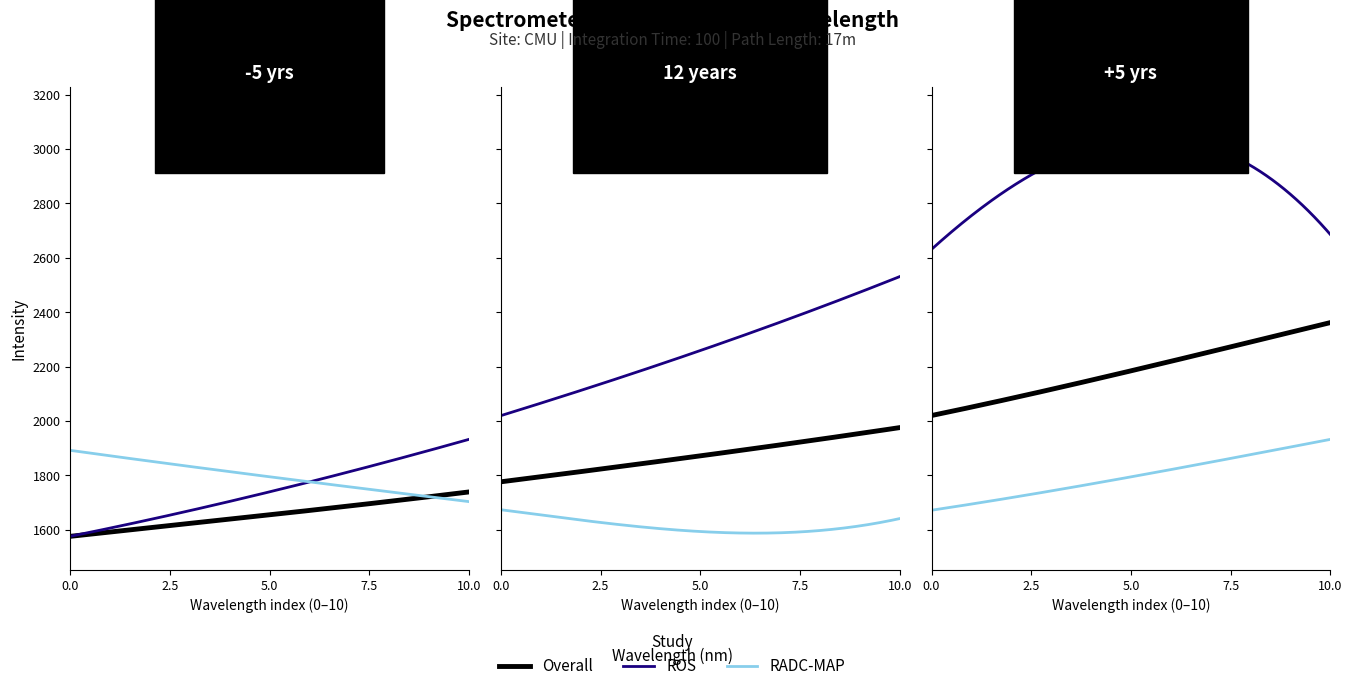

What is the maximum value shown in the chart?

3106.6